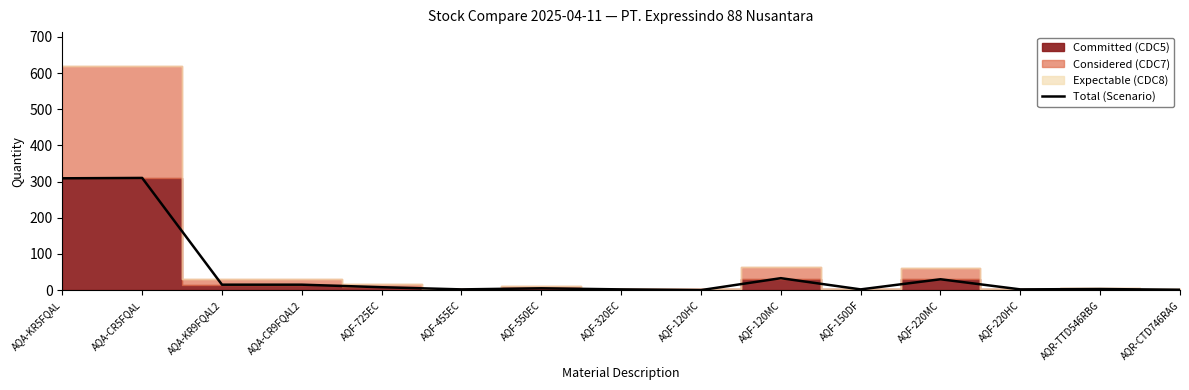

What is the value of the 15th point from the left?

1